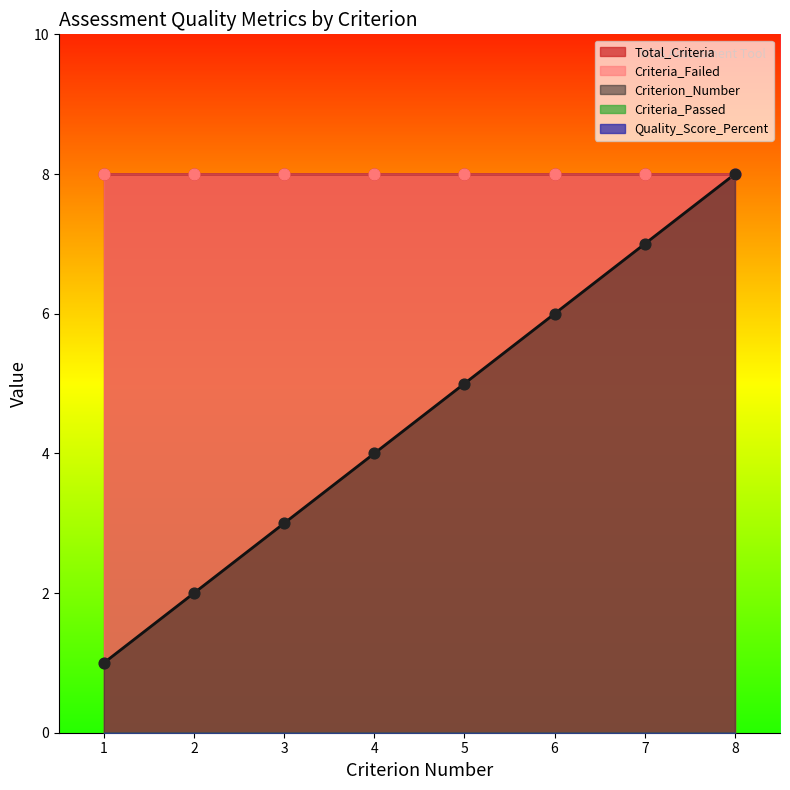

At which category is the sum across all series the highest?

8